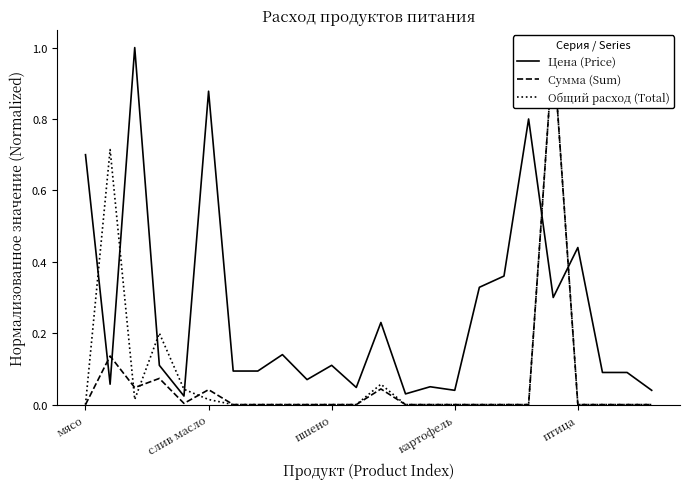

True or false: Сумма (Sum) and Цена (Price) intersect in this chart.

True